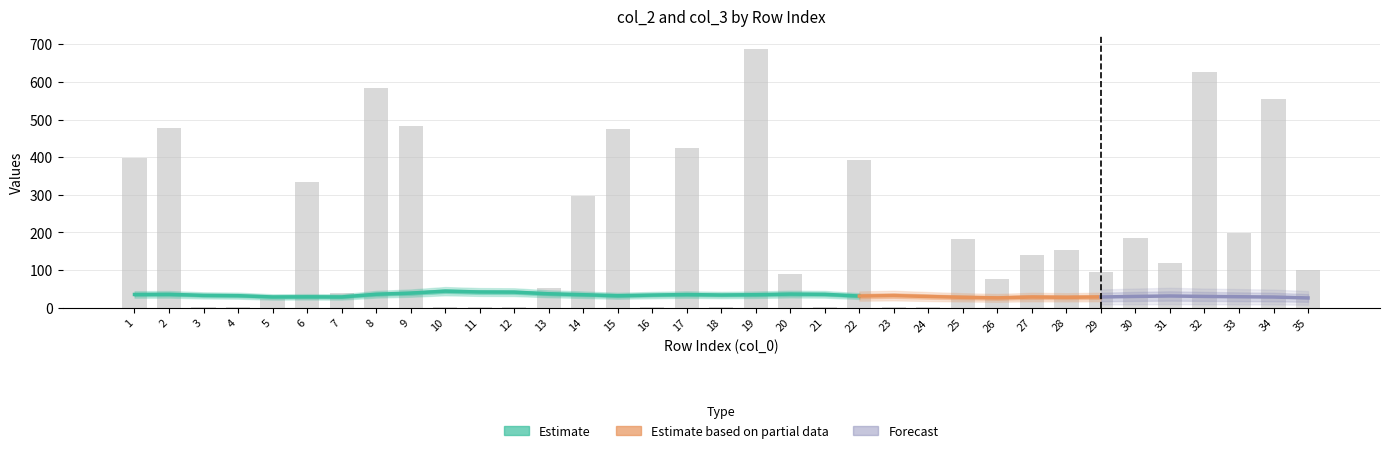

What is the average value?

206